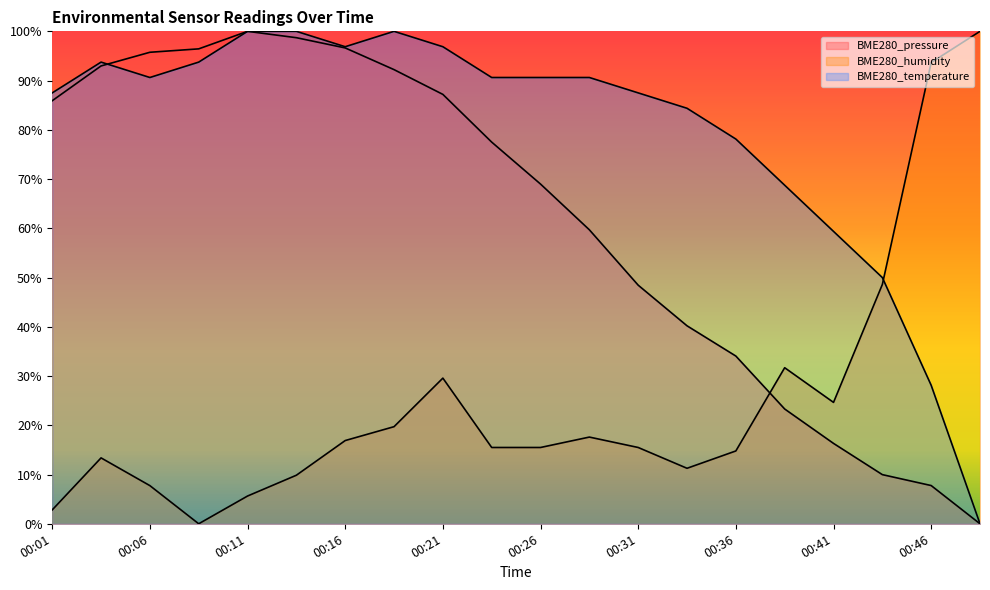

Does the chart have visible grid lines?

No